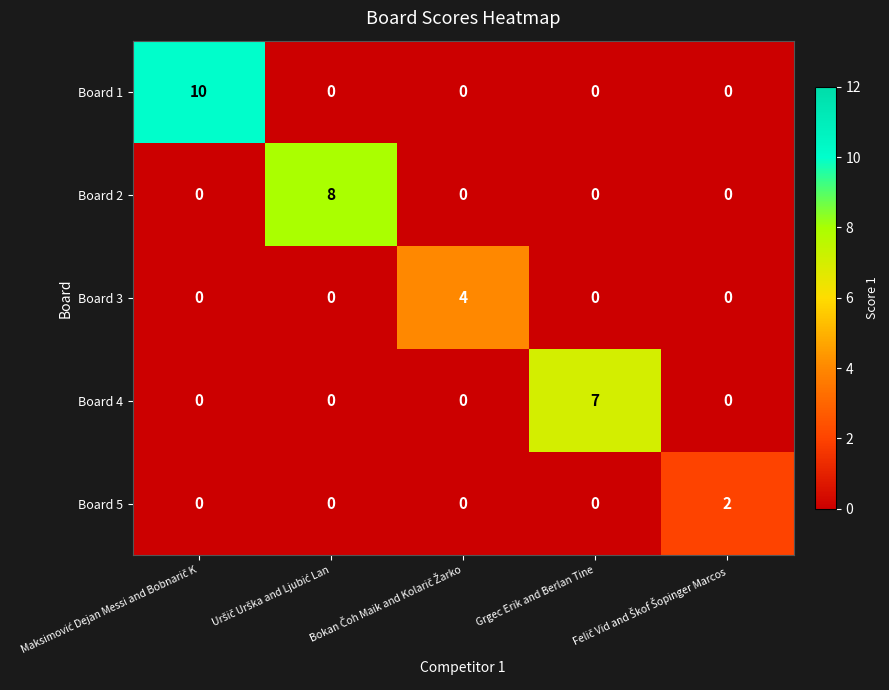

Rank the series by their maximum value, from lowest to highest.

Board 5, Board 3, Board 4, Board 2, Board 1